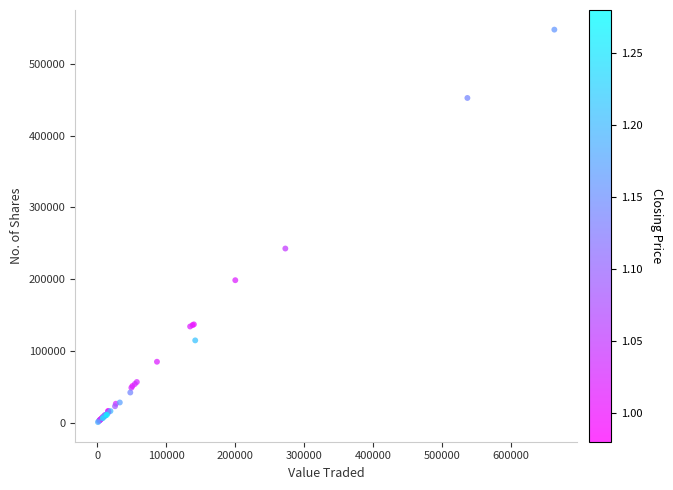

What Y value in the scatter plot is closest to 274244?

242682